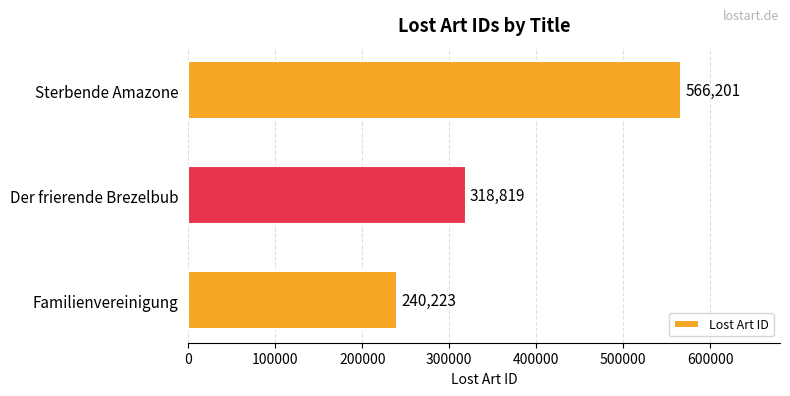

List the labels in order of value, smallest first.

Familienvereinigung, Der frierende Brezelbub, Sterbende Amazone